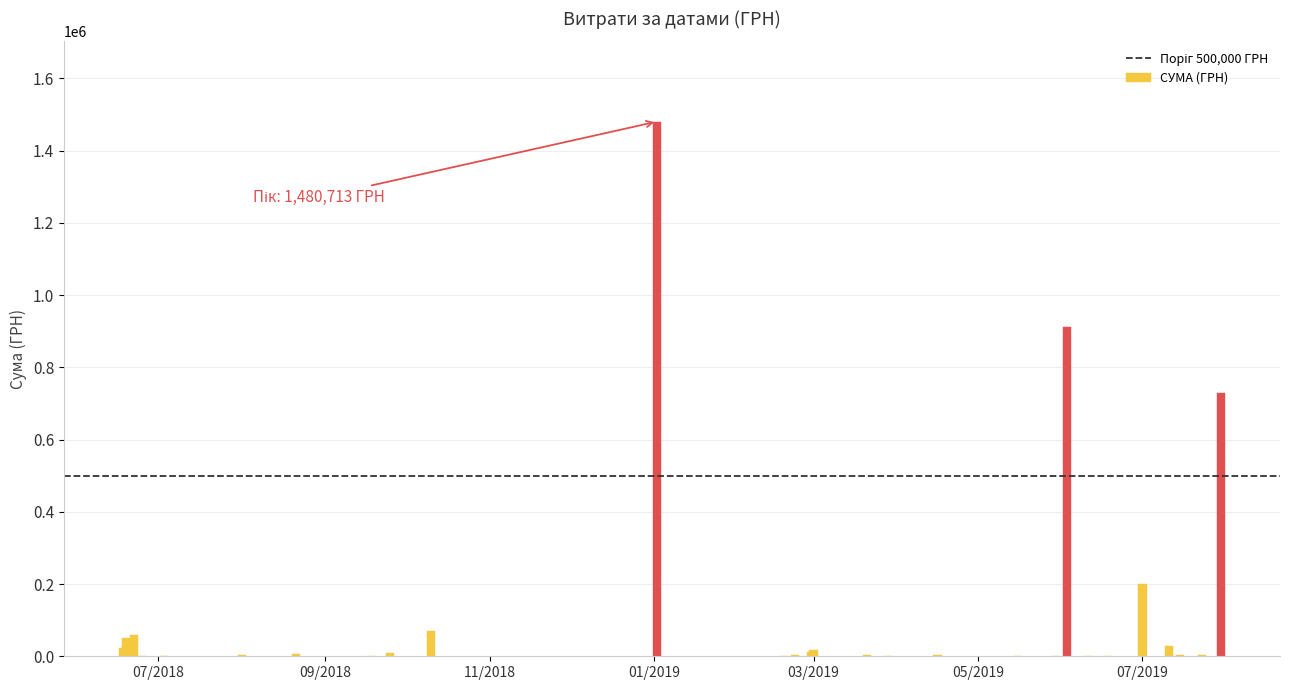

The value at 1 is 16860.0. True or false?

True